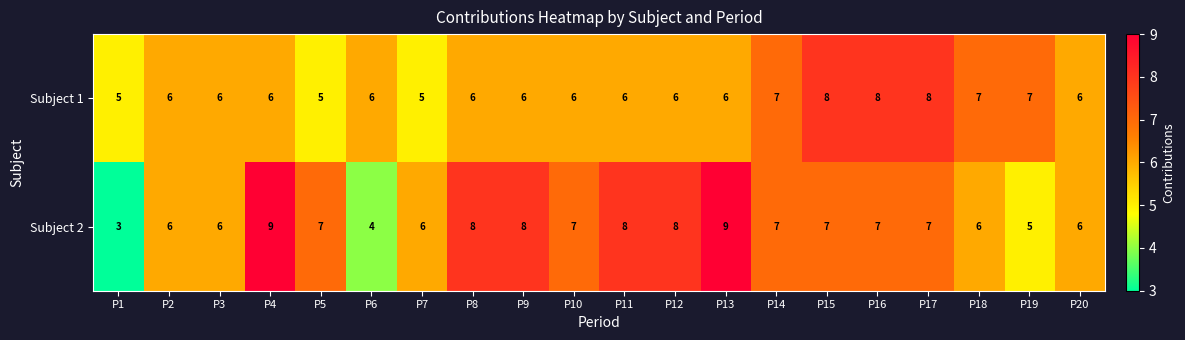

What is the sum of the Subject 1 values at P14 and P16?

15